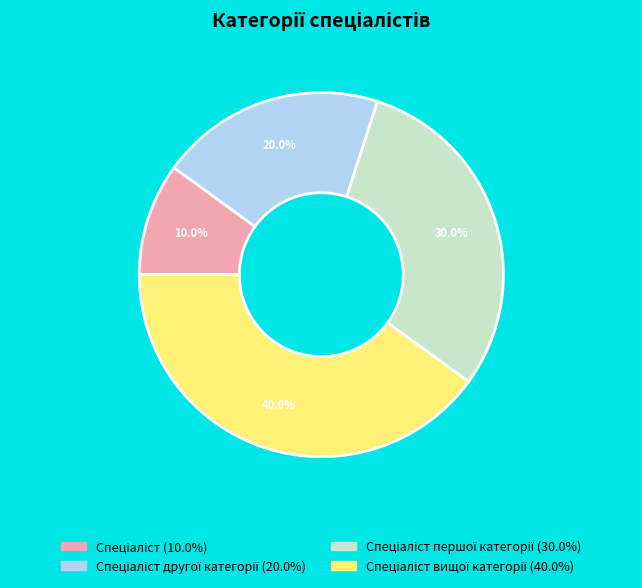

To the nearest percent, what is the difference between the largest and smallest slice percentages?

30%